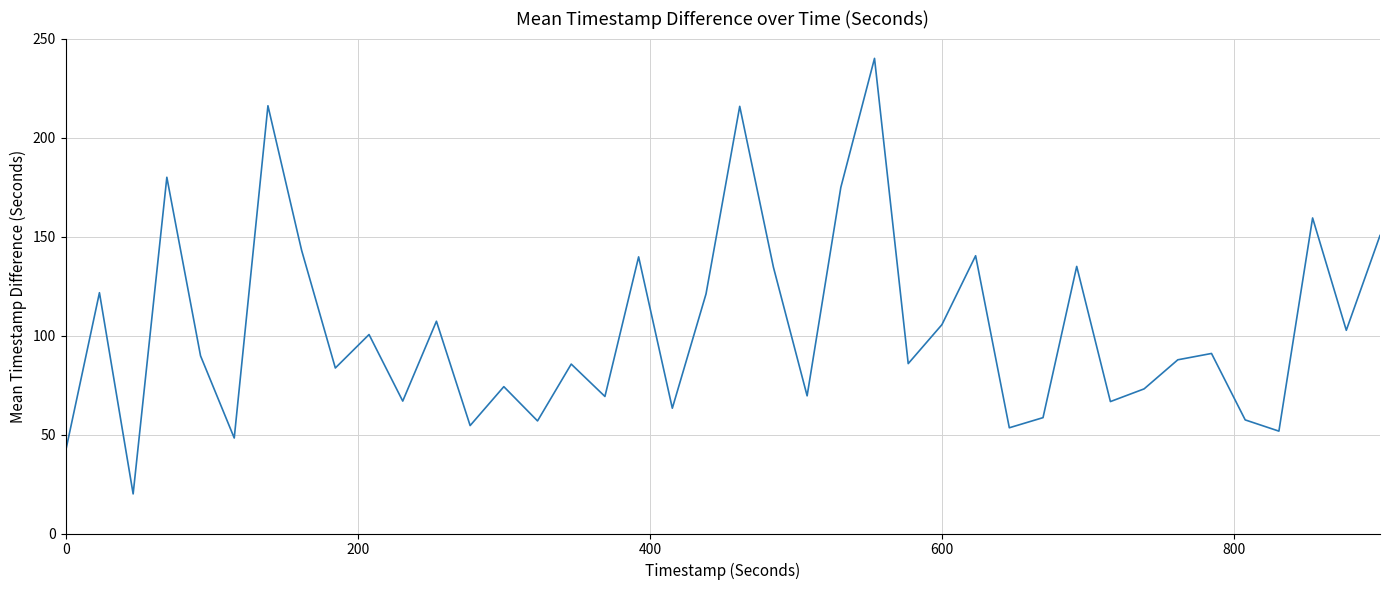

What is the difference between the maximum and minimum values?

220.0